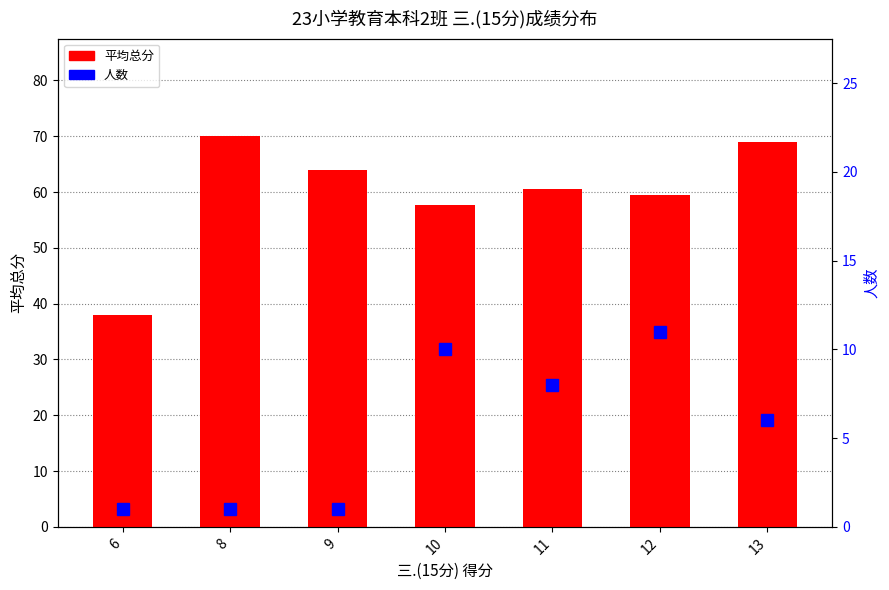

Which series has the largest range (max minus min)?

平均总分